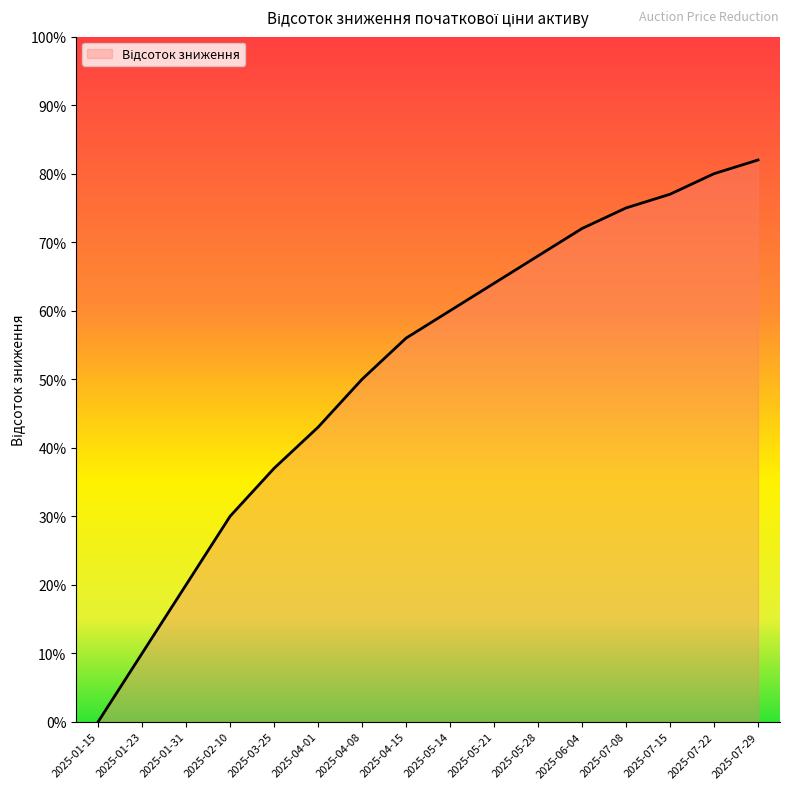

Does the chart display data point markers on the line(s)?

No